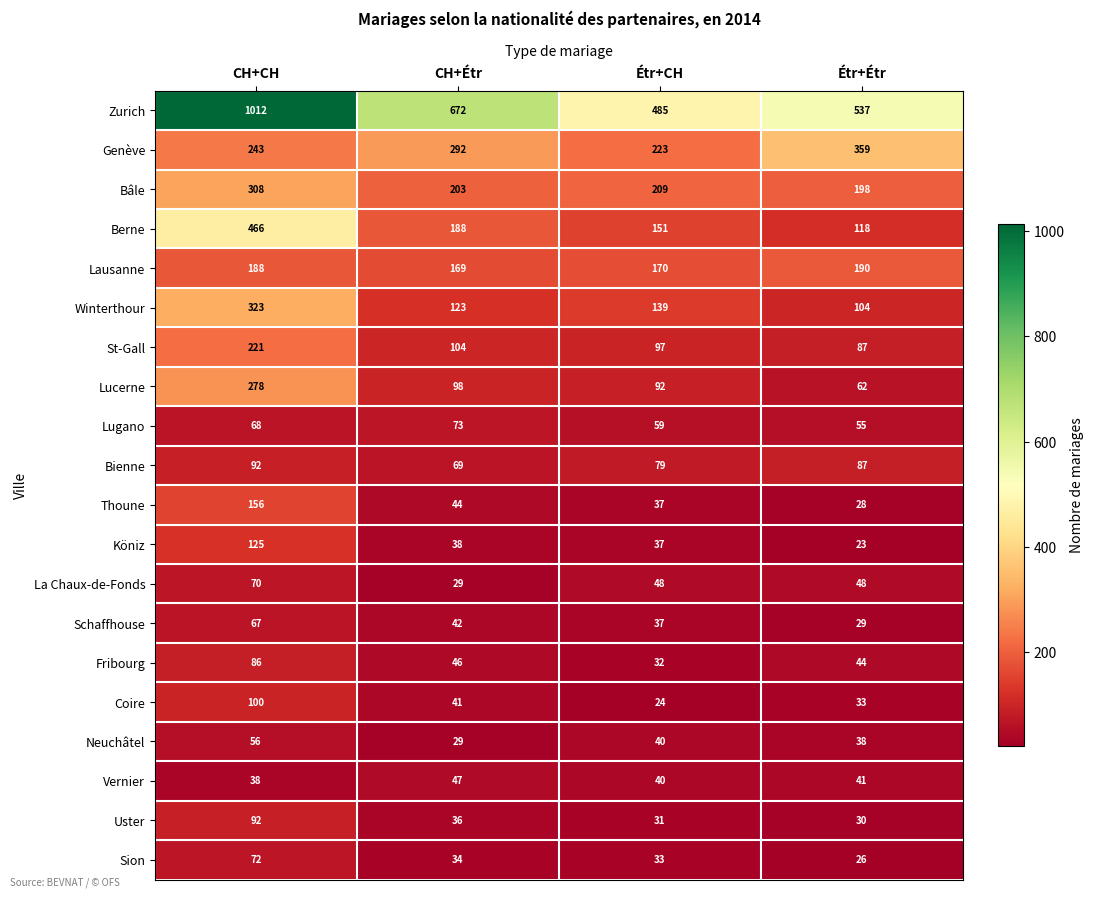

Rank the categories by Vernier value from highest to lowest.

CH+Étr, Étr+Étr, Étr+CH, CH+CH